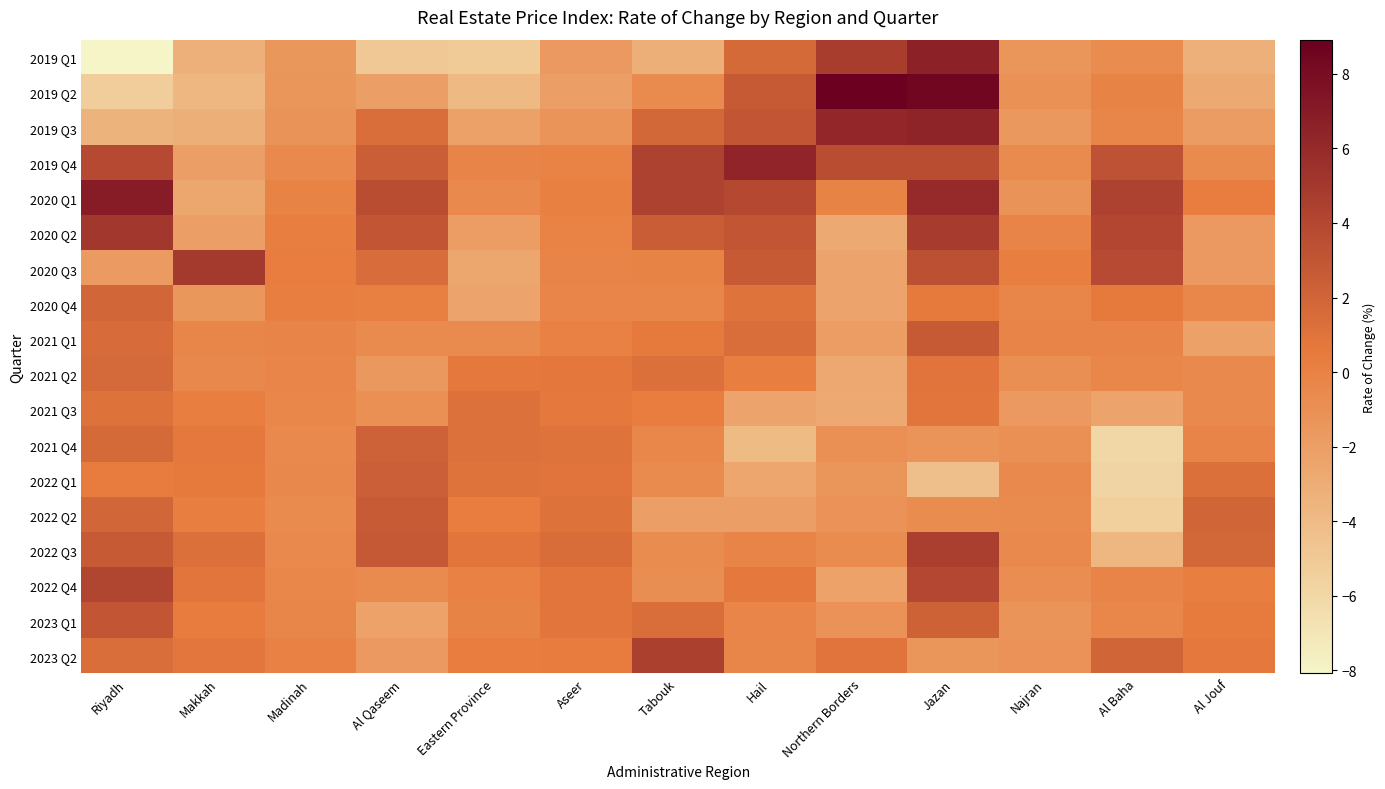

Reading right to left, what are all the values shown in this chart?

2019 Q1: Al Jouf=-3.3	Al Baha=-0.8	Najran=-1.4	Jazan=6.6	Northern Borders=4.7	Hail=1.6	Tabouk=-3.2	Aseer=-1.7	Eastern Province=-5.0	Al Qaseem=-4.9	Madinah=-1.5	Makkah=-3.2	Riyadh=-8.1
2019 Q2: Al Jouf=-2.7	Al Baha=-0.1	Najran=-1.1	Jazan=8.4	Northern Borders=8.9	Hail=2.7	Tabouk=-0.7	Aseer=-2.1	Eastern Province=-3.9	Al Qaseem=-2.0	Madinah=-1.4	Makkah=-3.7	Riyadh=-5.3
2019 Q3: Al Jouf=-1.8	Al Baha=-0.2	Najran=-1.6	Jazan=6.5	Northern Borders=6.2	Hail=2.9	Tabouk=1.8	Aseer=-1.3	Eastern Province=-2.2	Al Qaseem=1.3	Madinah=-1.2	Makkah=-3.2	Riyadh=-3.5
2019 Q4: Al Jouf=-0.7	Al Baha=3.3	Najran=-0.7	Jazan=3.5	Northern Borders=3.6	Hail=6.3	Tabouk=4.4	Aseer=0.0	Eastern Province=-0.1	Al Qaseem=2.4	Madinah=-0.6	Makkah=-2.0	Riyadh=3.8
2020 Q1: Al Jouf=0.3	Al Baha=4.4	Najran=-1.2	Jazan=5.9	Northern Borders=-0.1	Hail=3.9	Tabouk=4.4	Aseer=0.1	Eastern Province=-0.5	Al Qaseem=3.6	Madinah=-0.1	Makkah=-2.6	Riyadh=6.9
2020 Q2: Al Jouf=-1.7	Al Baha=4.0	Najran=-0.2	Jazan=4.8	Northern Borders=-2.8	Hail=3.0	Tabouk=2.5	Aseer=-0.0	Eastern Province=-1.9	Al Qaseem=3.0	Madinah=0.2	Makkah=-2.0	Riyadh=5.1
2020 Q3: Al Jouf=-1.7	Al Baha=3.8	Najran=0.2	Jazan=3.4	Northern Borders=-2.4	Hail=2.7	Tabouk=-0.1	Aseer=-0.1	Eastern Province=-2.6	Al Qaseem=1.5	Madinah=0.3	Makkah=5.0	Riyadh=-1.8
2020 Q4: Al Jouf=-0.4	Al Baha=0.5	Najran=-0.2	Jazan=0.5	Northern Borders=-2.4	Hail=1.0	Tabouk=-0.2	Aseer=-0.3	Eastern Province=-2.4	Al Qaseem=0.1	Madinah=0.2	Makkah=-1.5	Riyadh=1.9
2021 Q1: Al Jouf=-2.2	Al Baha=-0.1	Najran=-0.1	Jazan=2.7	Northern Borders=-1.9	Hail=1.3	Tabouk=0.5	Aseer=0.1	Eastern Province=-0.6	Al Qaseem=-0.6	Madinah=-0.1	Makkah=-0.2	Riyadh=1.5
2021 Q2: Al Jouf=-0.5	Al Baha=-0.4	Najran=-0.9	Jazan=0.9	Northern Borders=-2.7	Hail=0.2	Tabouk=1.2	Aseer=0.7	Eastern Province=0.6	Al Qaseem=-1.6	Madinah=-0.3	Makkah=-0.5	Riyadh=1.7
2021 Q3: Al Jouf=-0.6	Al Baha=-2.4	Najran=-1.7	Jazan=0.8	Northern Borders=-2.8	Hail=-2.4	Tabouk=0.3	Aseer=0.6	Eastern Province=1.1	Al Qaseem=-1.0	Madinah=-0.4	Makkah=0.2	Riyadh=1.1
2021 Q4: Al Jouf=-0.1	Al Baha=-6.0	Najran=-1.0	Jazan=-1.3	Northern Borders=-1.0	Hail=-4.0	Tabouk=-0.4	Aseer=1.0	Eastern Province=1.1	Al Qaseem=2.2	Madinah=-0.5	Makkah=0.6	Riyadh=1.7
2022 Q1: Al Jouf=1.2	Al Baha=-5.8	Najran=-0.6	Jazan=-4.4	Northern Borders=-1.4	Hail=-2.5	Tabouk=-0.6	Aseer=0.9	Eastern Province=1.0	Al Qaseem=2.4	Madinah=-0.5	Makkah=0.5	Riyadh=0.4
2022 Q2: Al Jouf=2.0	Al Baha=-5.6	Najran=-0.6	Jazan=-0.7	Northern Borders=-1.1	Hail=-2.0	Tabouk=-2.0	Aseer=1.0	Eastern Province=0.3	Al Qaseem=2.7	Madinah=-0.6	Makkah=0.2	Riyadh=1.9
2022 Q3: Al Jouf=1.9	Al Baha=-3.8	Najran=-0.5	Jazan=4.6	Northern Borders=-0.7	Hail=-0.2	Tabouk=-0.7	Aseer=1.4	Eastern Province=0.8	Al Qaseem=2.8	Madinah=-0.5	Makkah=1.2	Riyadh=2.7
2022 Q4: Al Jouf=0.2	Al Baha=-0.1	Najran=-0.8	Jazan=4.0	Northern Borders=-2.2	Hail=0.6	Tabouk=-0.9	Aseer=0.8	Eastern Province=0.1	Al Qaseem=-0.7	Madinah=-0.4	Makkah=0.9	Riyadh=4.1
2023 Q1: Al Jouf=0.4	Al Baha=-0.4	Najran=-1.3	Jazan=2.2	Northern Borders=-1.1	Hail=-0.3	Tabouk=1.3	Aseer=0.8	Eastern Province=-0.1	Al Qaseem=-2.3	Madinah=-0.2	Makkah=0.4	Riyadh=3.0
2023 Q2: Al Jouf=0.6	Al Baha=2.0	Najran=-1.1	Jazan=-1.4	Northern Borders=0.9	Hail=-0.2	Tabouk=4.5	Aseer=0.4	Eastern Province=0.3	Al Qaseem=-1.7	Madinah=0.0	Makkah=0.8	Riyadh=1.3